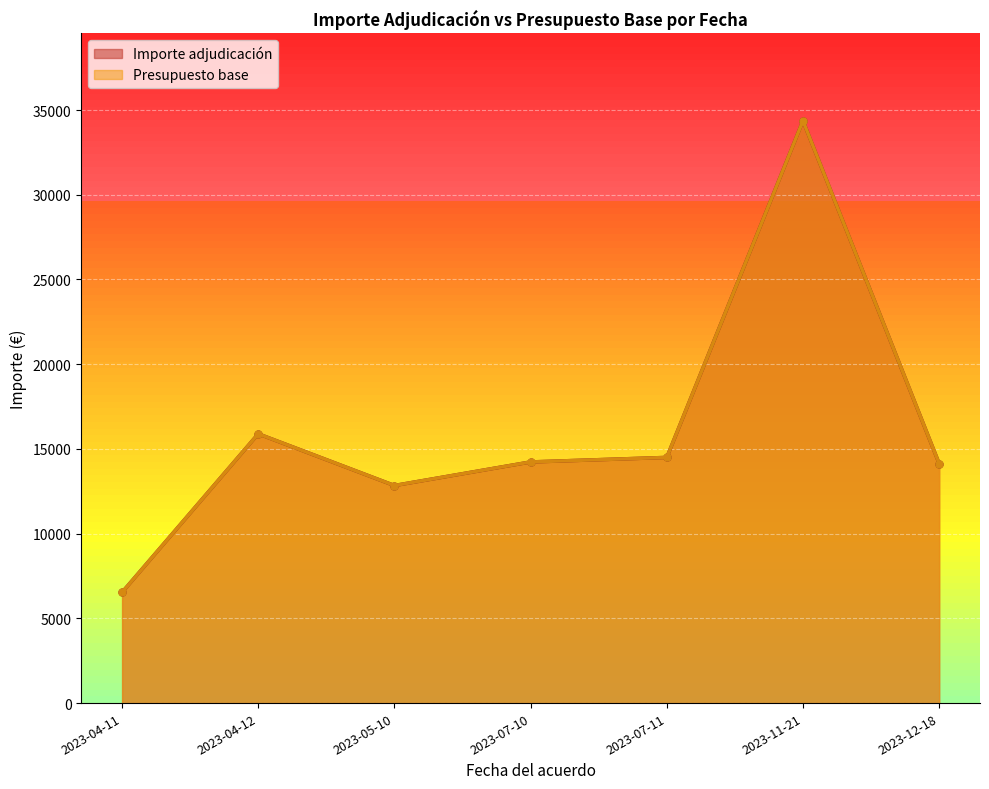

What is the label of the 2nd point from the right?

2023-11-21